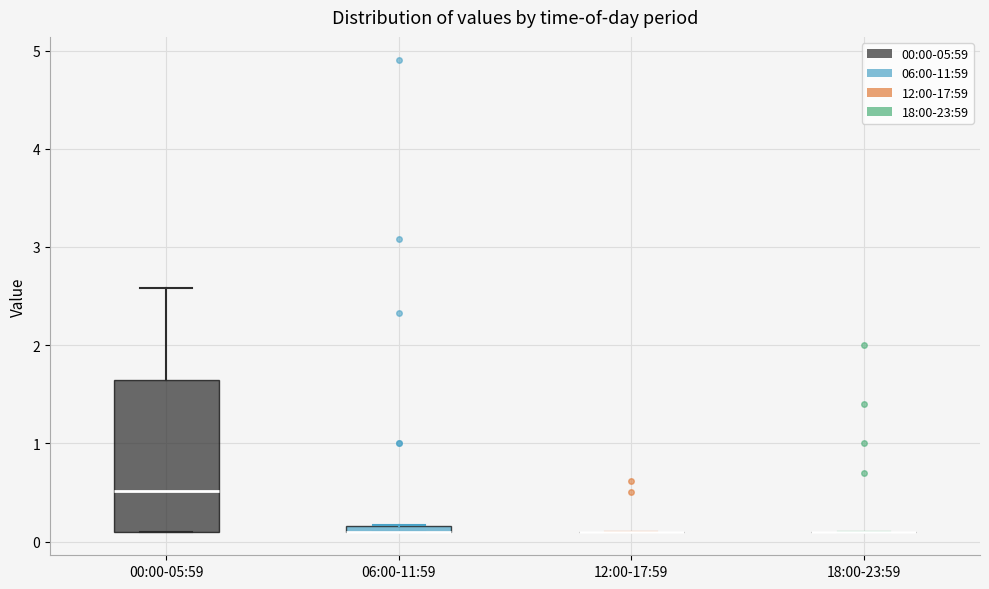

Comparing the boxes themselves (not the whiskers), which one is the tallest?

00:00-05:59